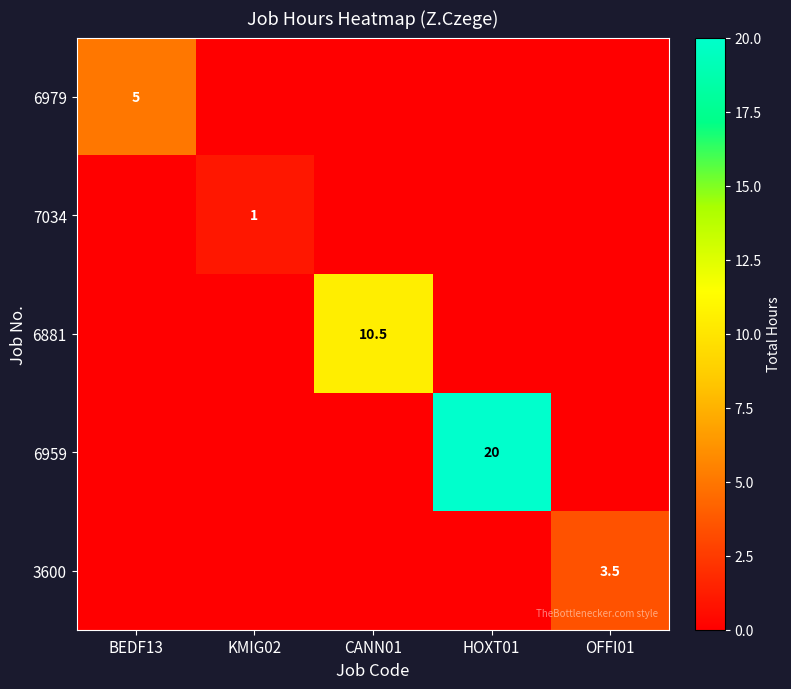

The value of 6979 at BEDF13 is 5.0. True or false?

True